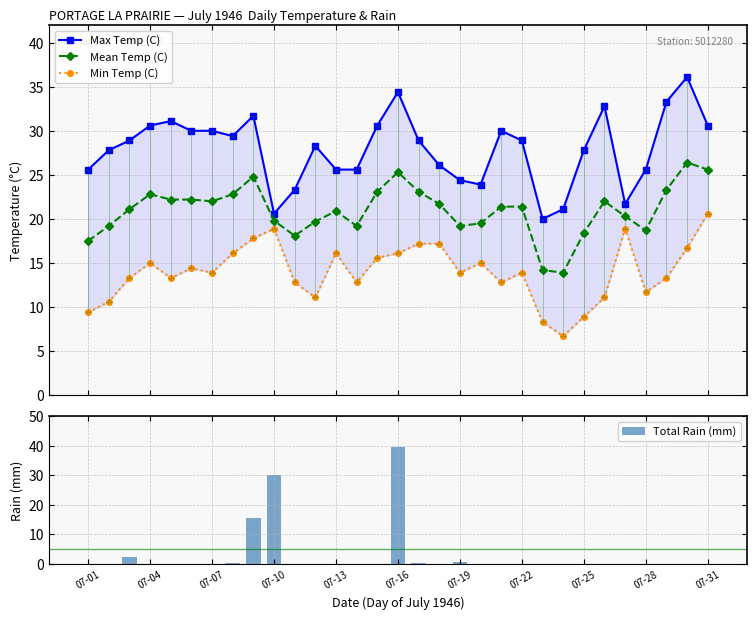

What is the value of the Mean Temp (C) point at the 12th from the left?

19.7